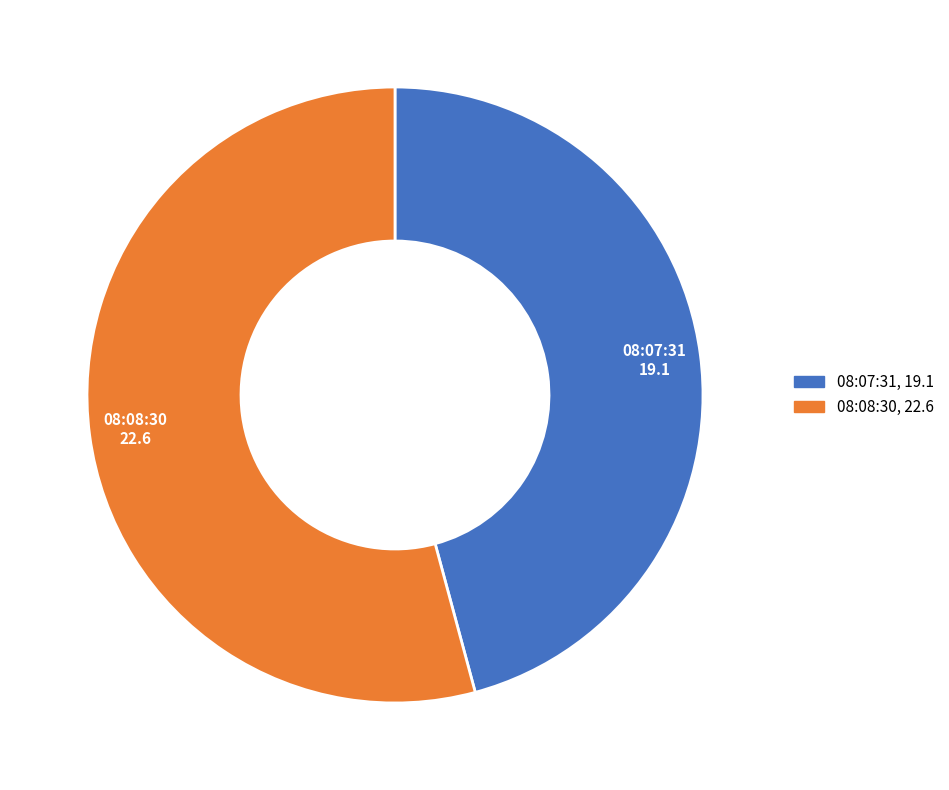

Rank the categories by value from lowest to highest.

08:07:31, 08:08:30